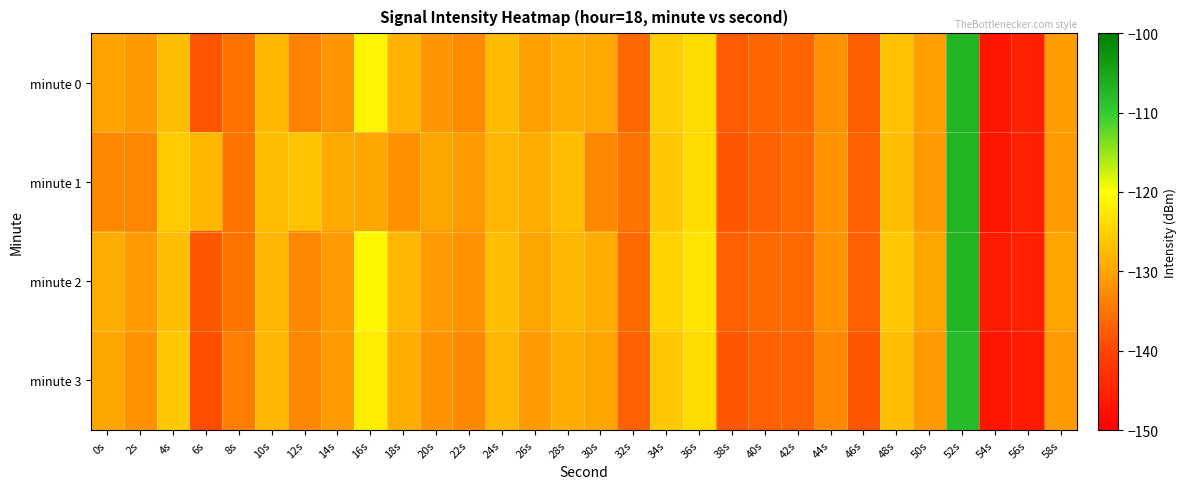

Between 44s and 54s, which series saw the biggest shift?

minute 1